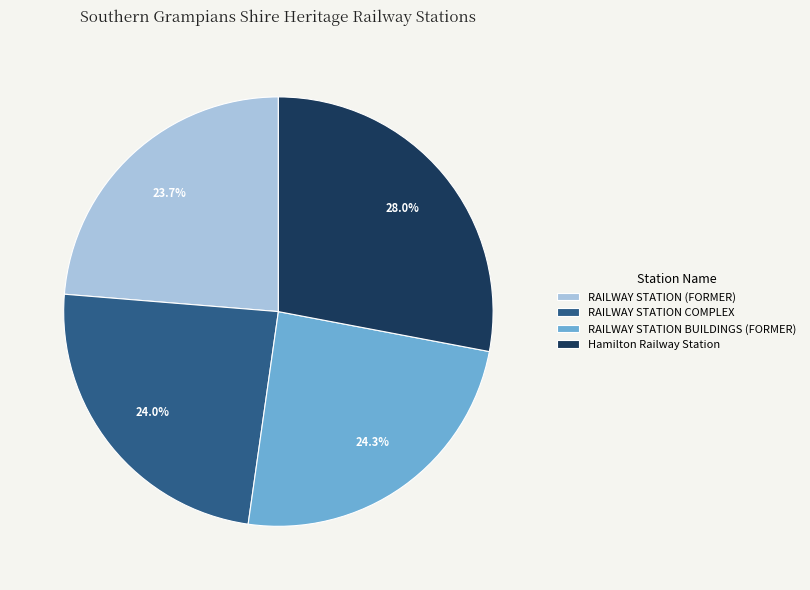

Which has a higher value, RAILWAY STATION COMPLEX or Hamilton Railway Station?

Hamilton Railway Station